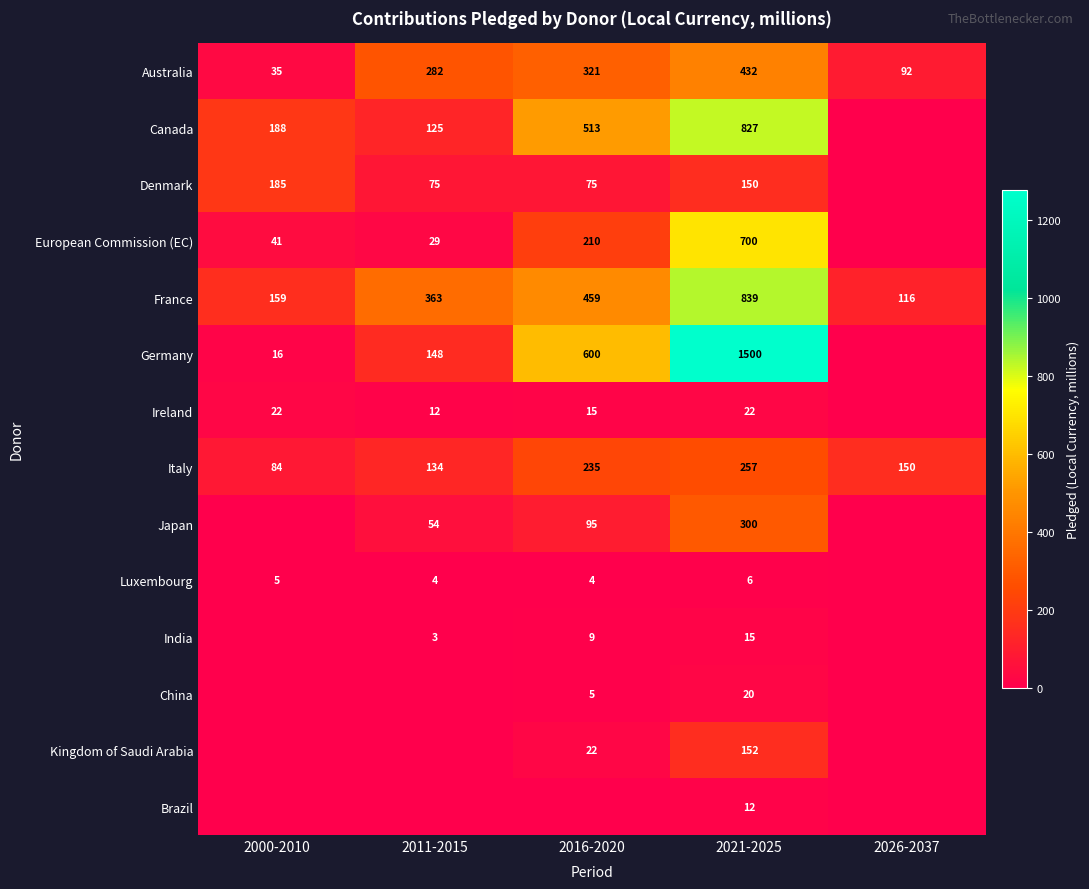

What is the average value of the Italy series?

172